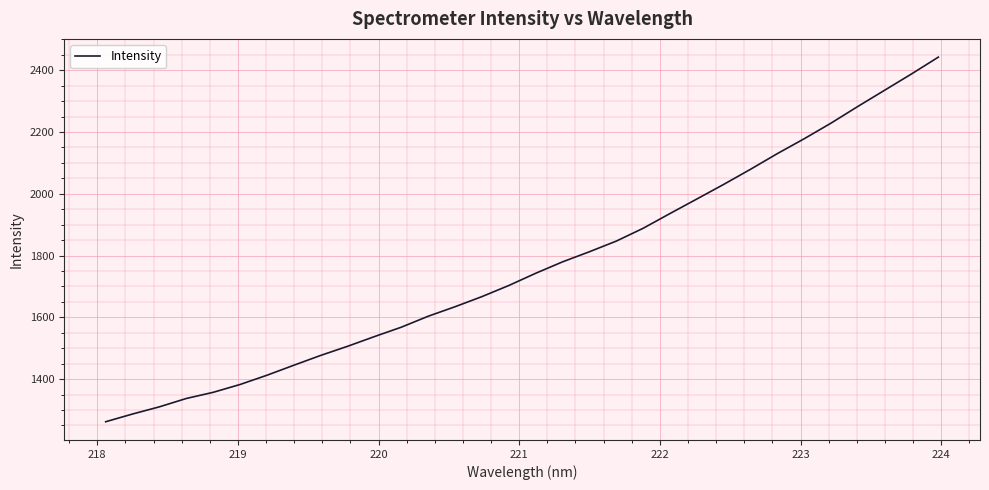

What is the maximum value shown in the chart?

2442.4